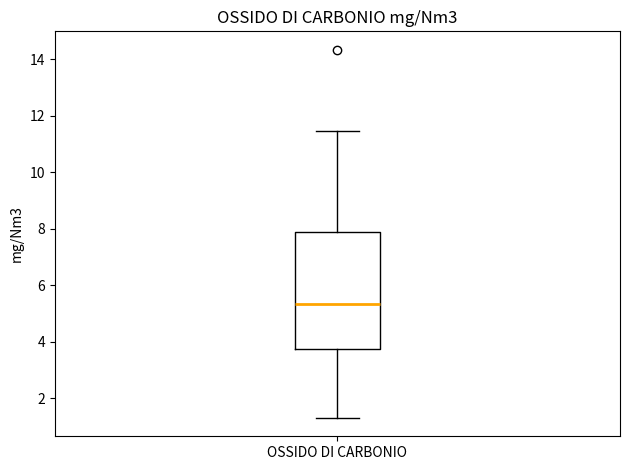

Where does the upper whisker of the box for OSSIDO DI CARBONIO end on the y-axis? The values are not printed on the chart, so give them approximately, as read against the axis.

11.4